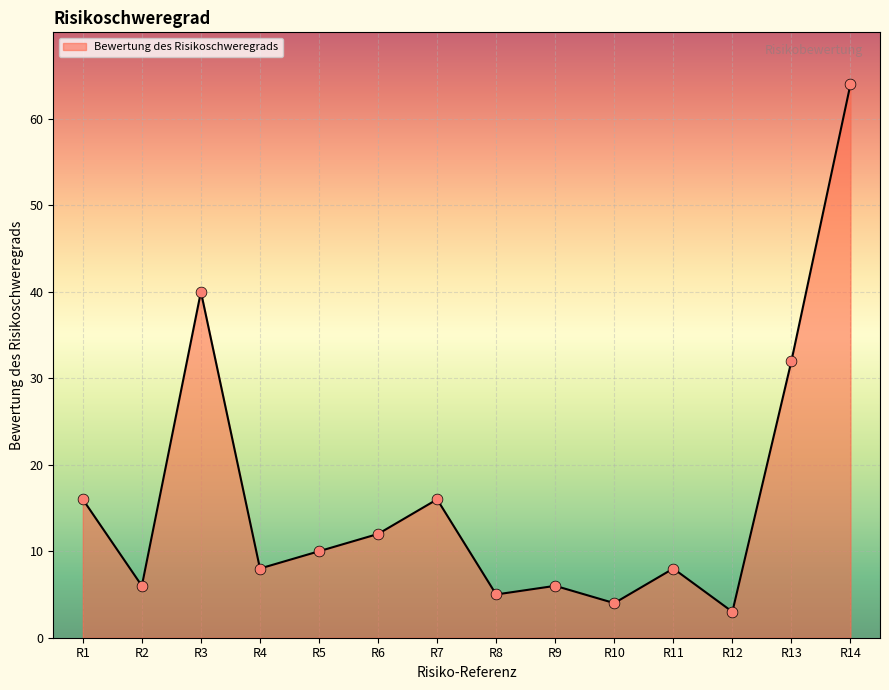

Between R5 and R14, which is larger?

R14